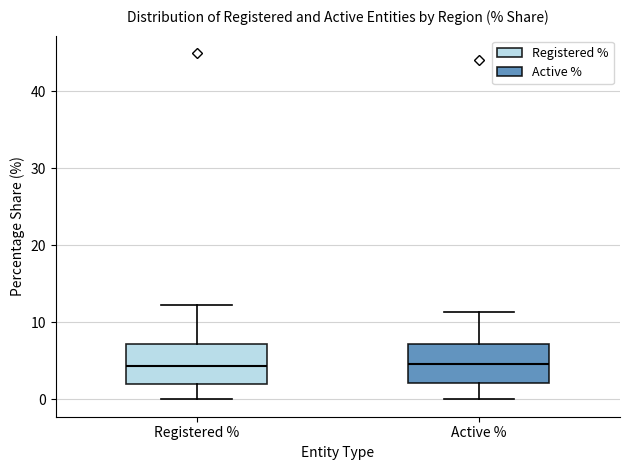

Reading left to right, transcribe this box plot: for each box, give where its median line is, the range the box spans, and where its two whiskers end, as read against the y-axis. The values are not printed on the chart, so give them approximately, as read against the axis.

Registered %: median 4, box 2 to 7, whiskers 0 to 12
Active %: median 5, box 2 to 7, whiskers 0 to 11